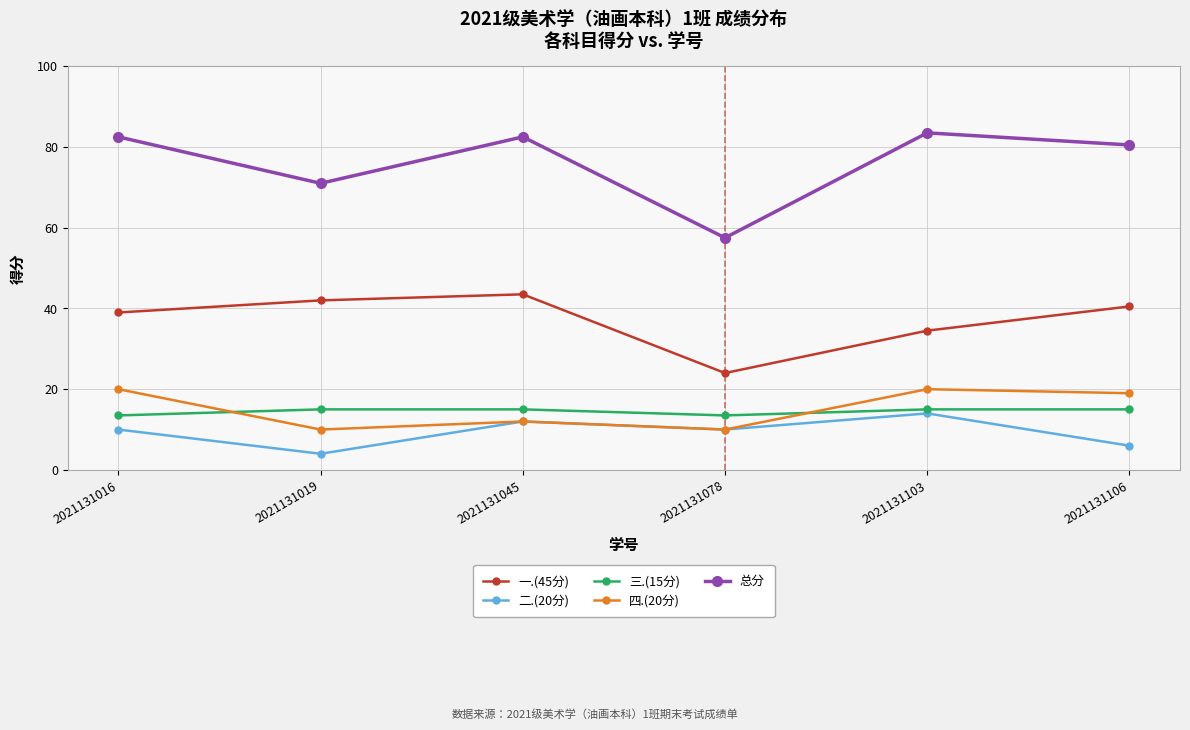

What is the total value across all series at 2021131019?

142.0